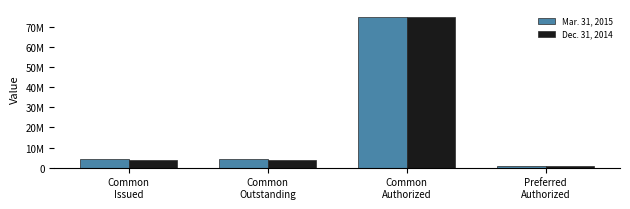

Reading left to right, extract all data points from this chart.

Mar. 31, 2015: 4331252	4331252	75000000	1000000
Dec. 31, 2014: 3959064	3959064	75000000	1000000